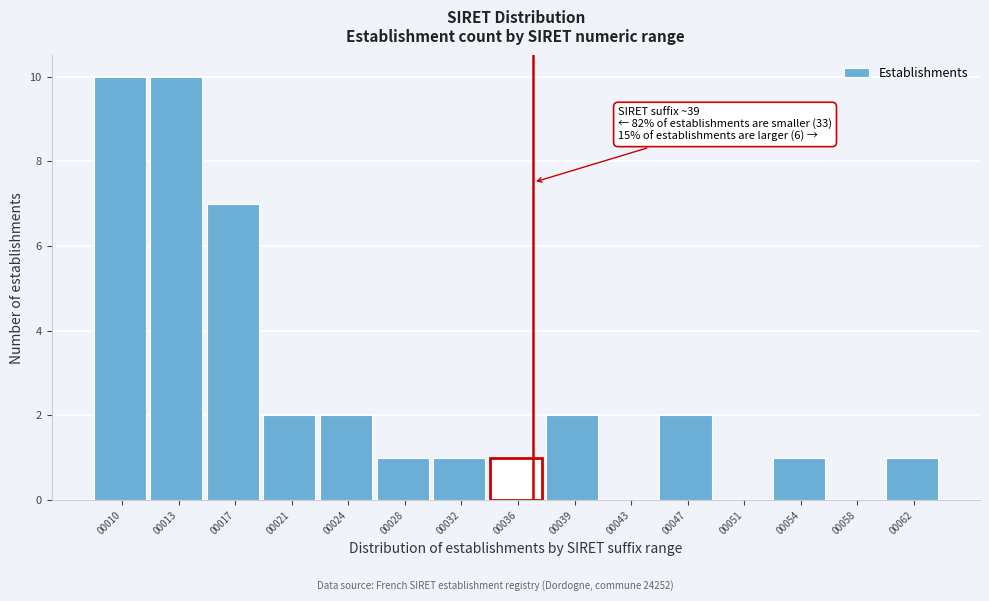

Reading right to left, transcribe all the data shown in this chart.

00062=1	00058=0	00054=1	00051=0	00047=2	00043=0	00039=2	00036=1	00032=1	00028=1	00024=2	00021=2	00017=7	00013=10	00010=10